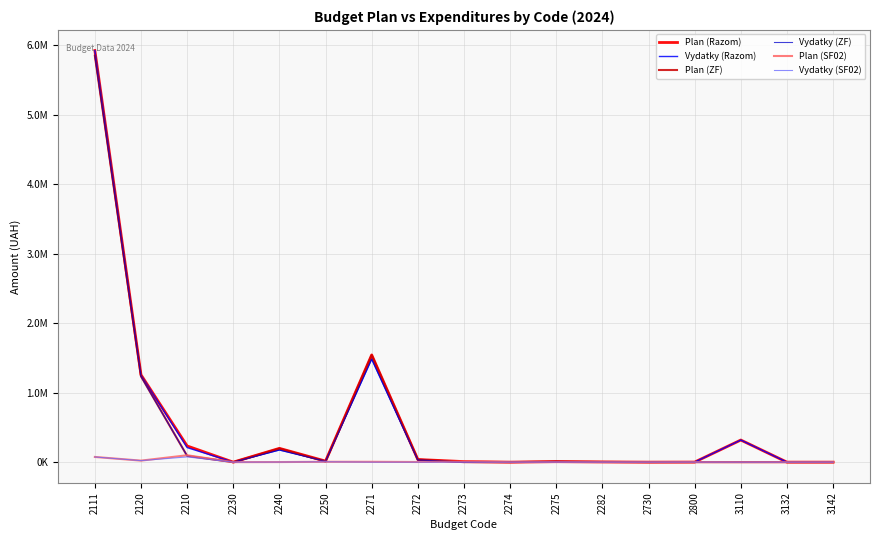

True or false: Vydatky (ZF) has a value of 7932.0 at 2275.

True